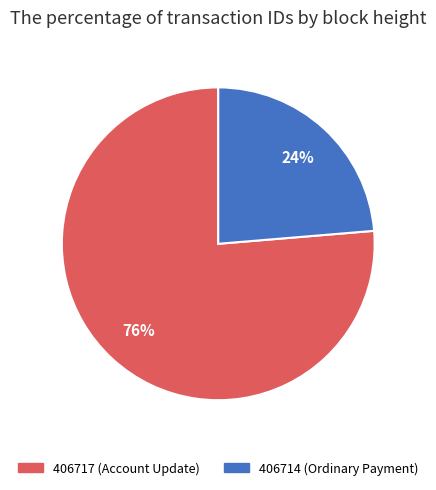

To the nearest percent, what portion does 406717 (Account Update) represent?

76%